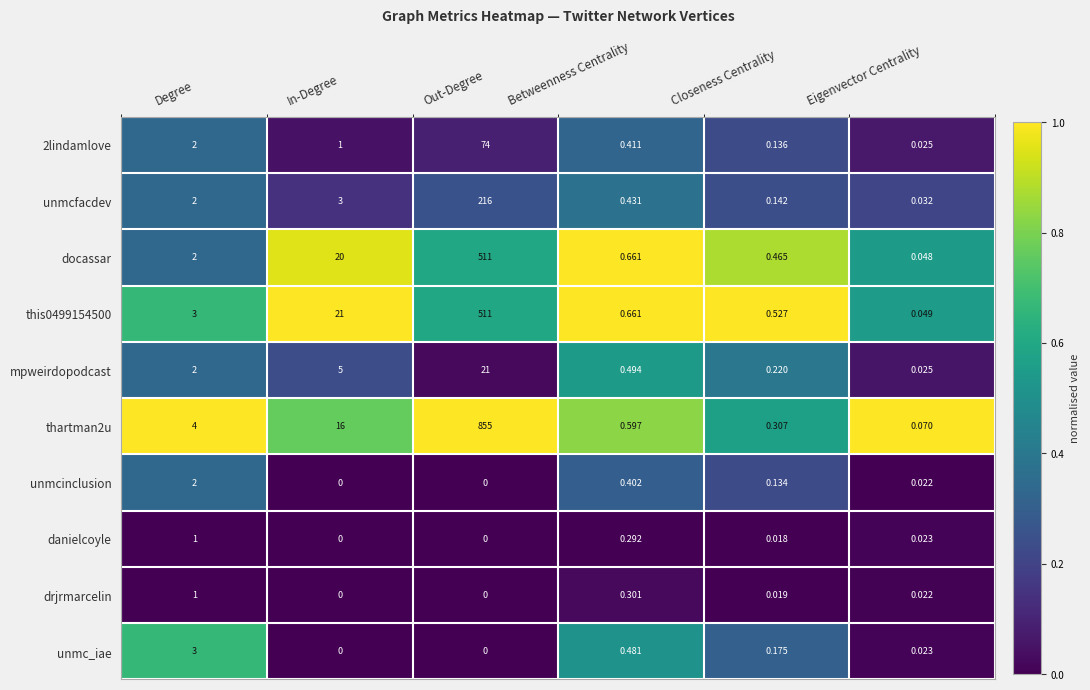

At which category does the chart reach its peak across all series?

Out-Degree